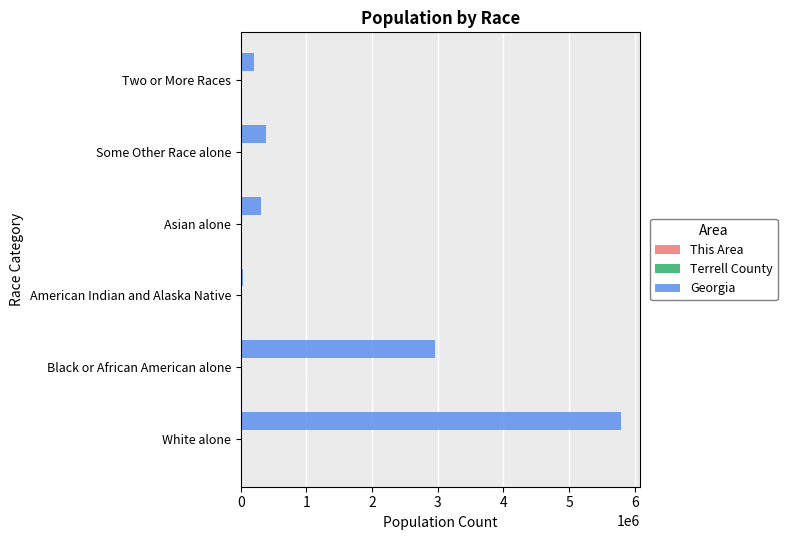

Is it true that Georgia equals 2950435 at Black or African American alone?

True